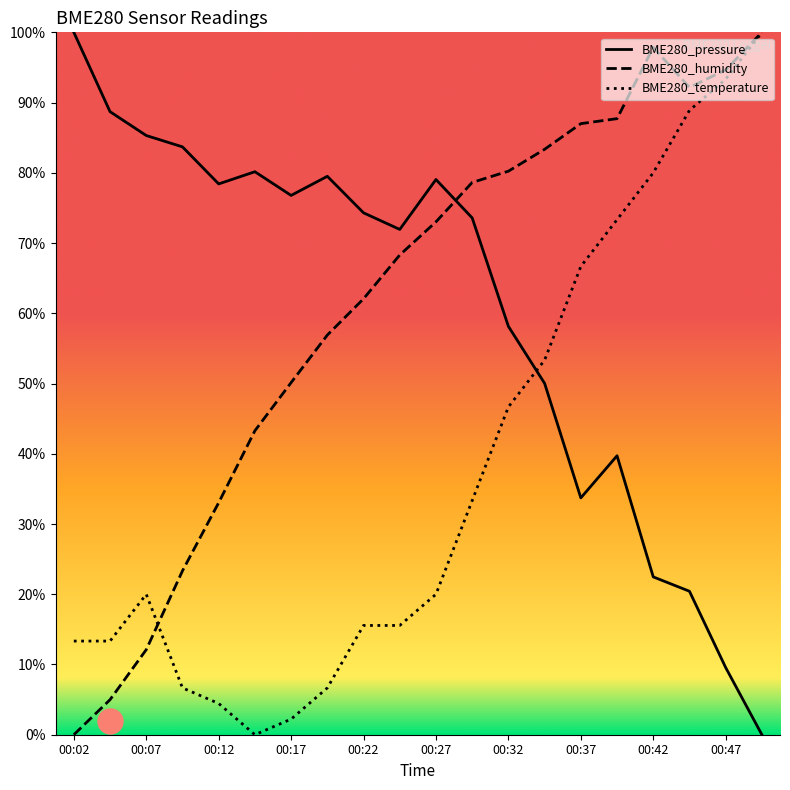

What is the highest value of the BME280_pressure series?

100.0